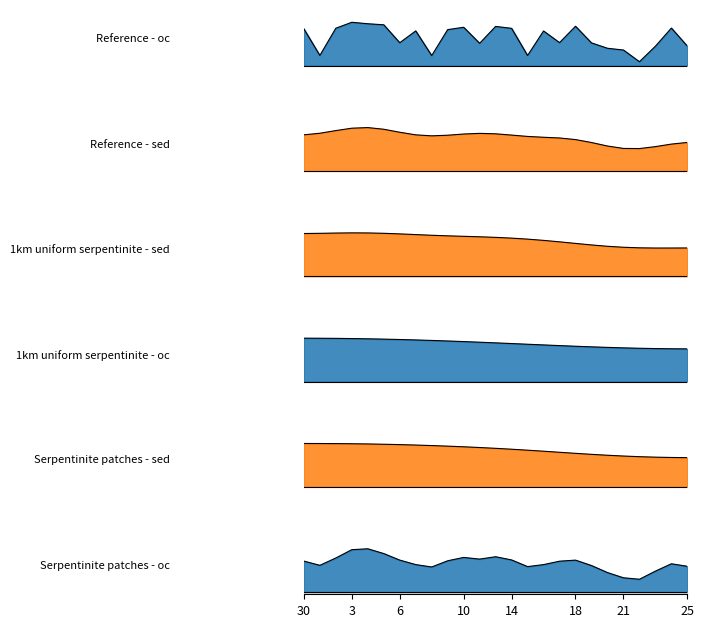

Where is the first local maximum?

3